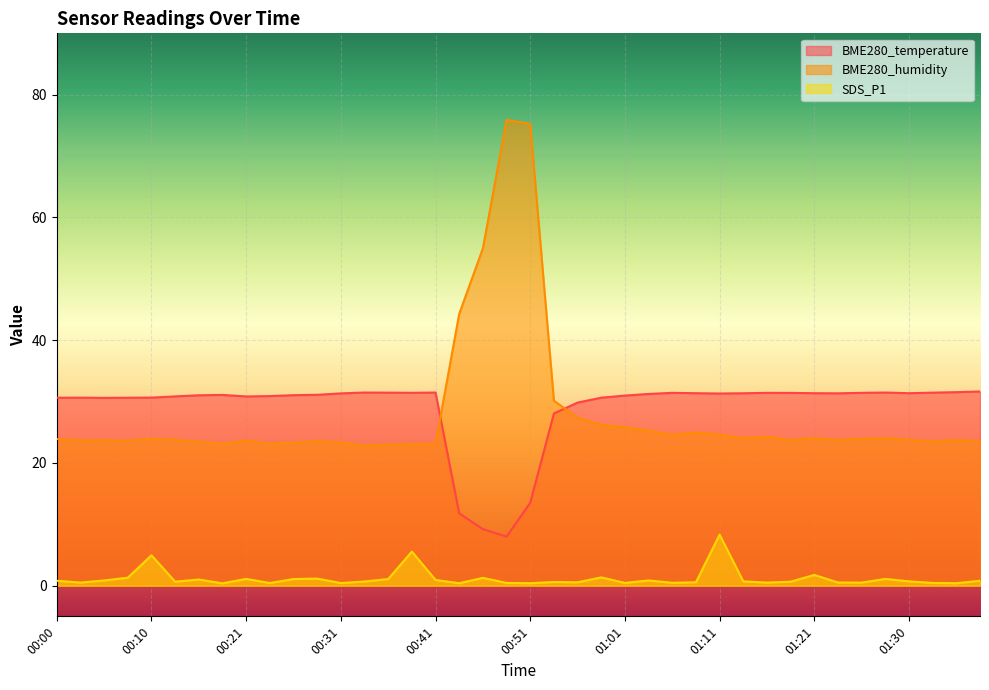

True or false: BME280_temperature has a value of 31.5 at 00:33.

True